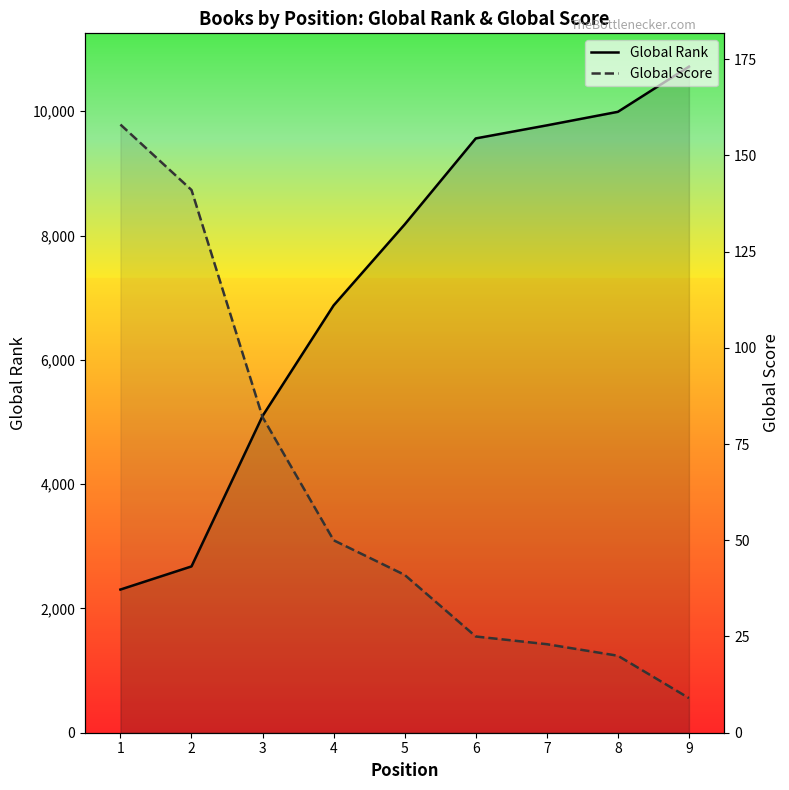

What is the difference between the highest and lowest values at 3?

5015